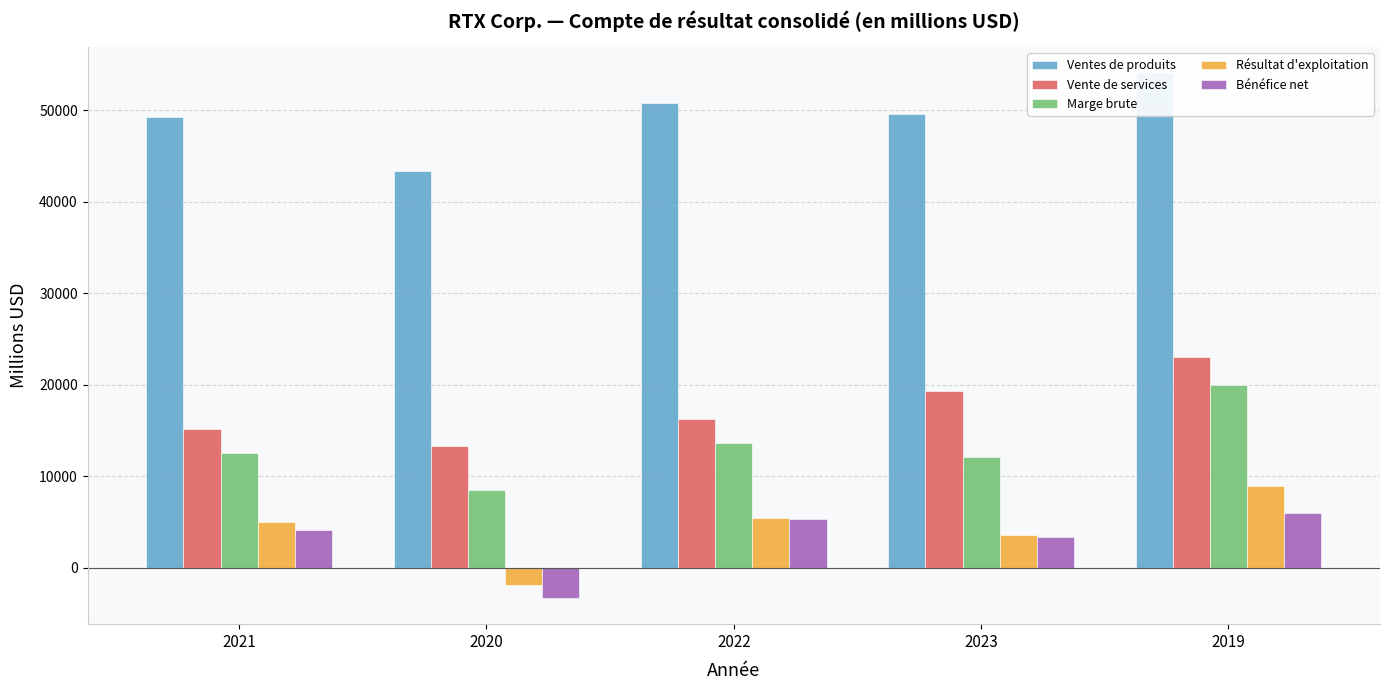

How many data points in Marge brute are above 12491?

2